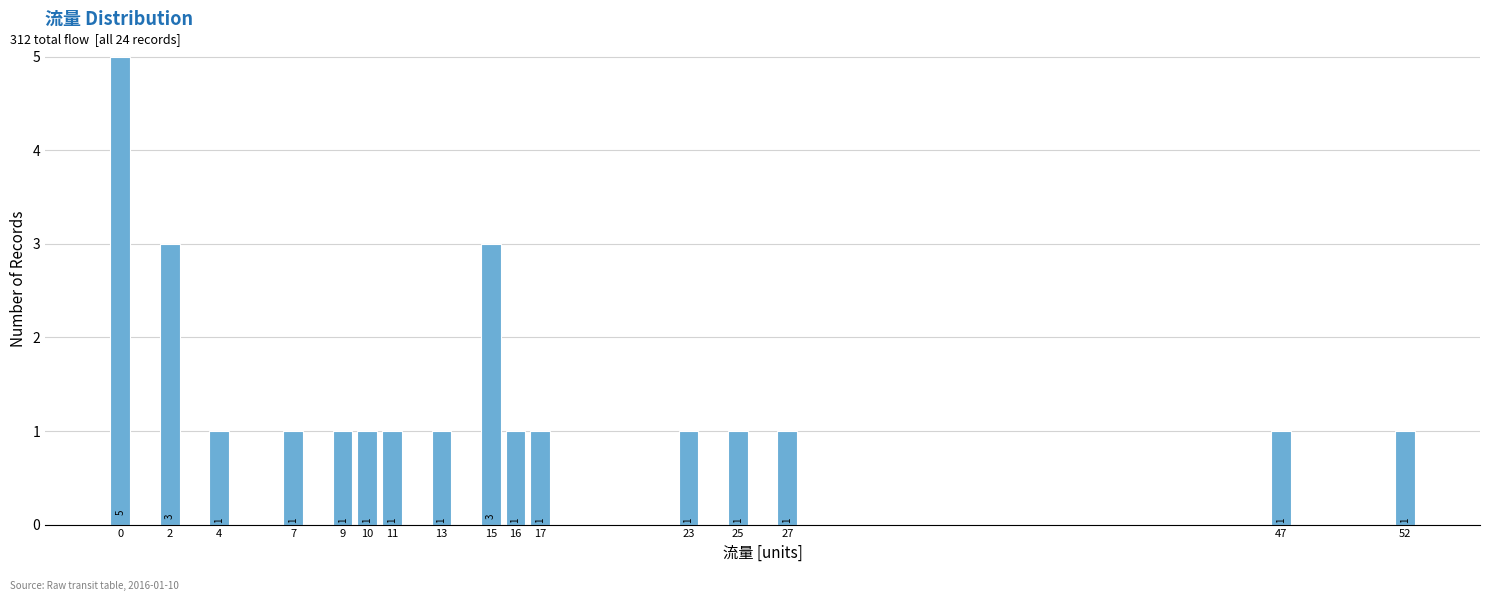

Reading right to left, what are all the values shown in this chart?

52=1	47=1	27=1	25=1	23=1	17=1	16=1	15=3	13=1	11=1	10=1	9=1	7=1	4=1	2=3	0=5